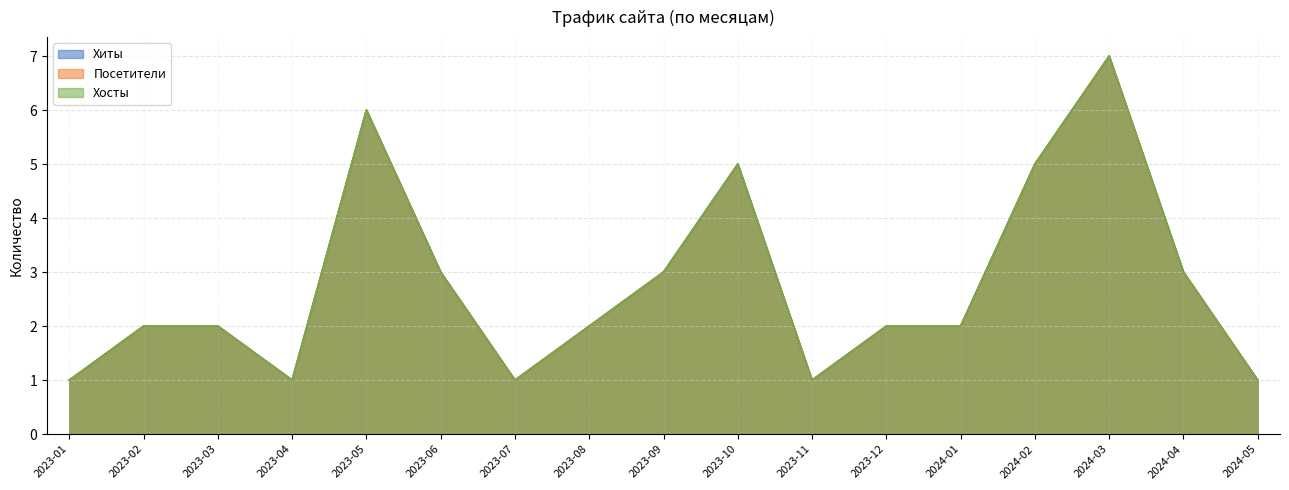

True or false: Хиты has a value of 1 at 2022-08.

False